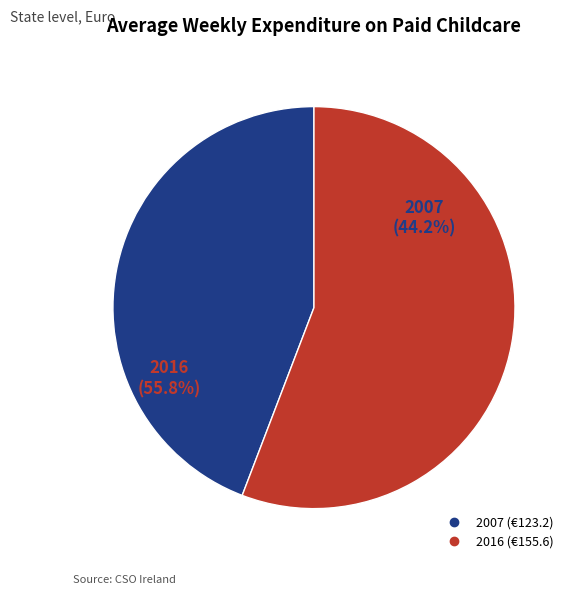

Is the sum of 2016 and 2007 greater than half?

Yes